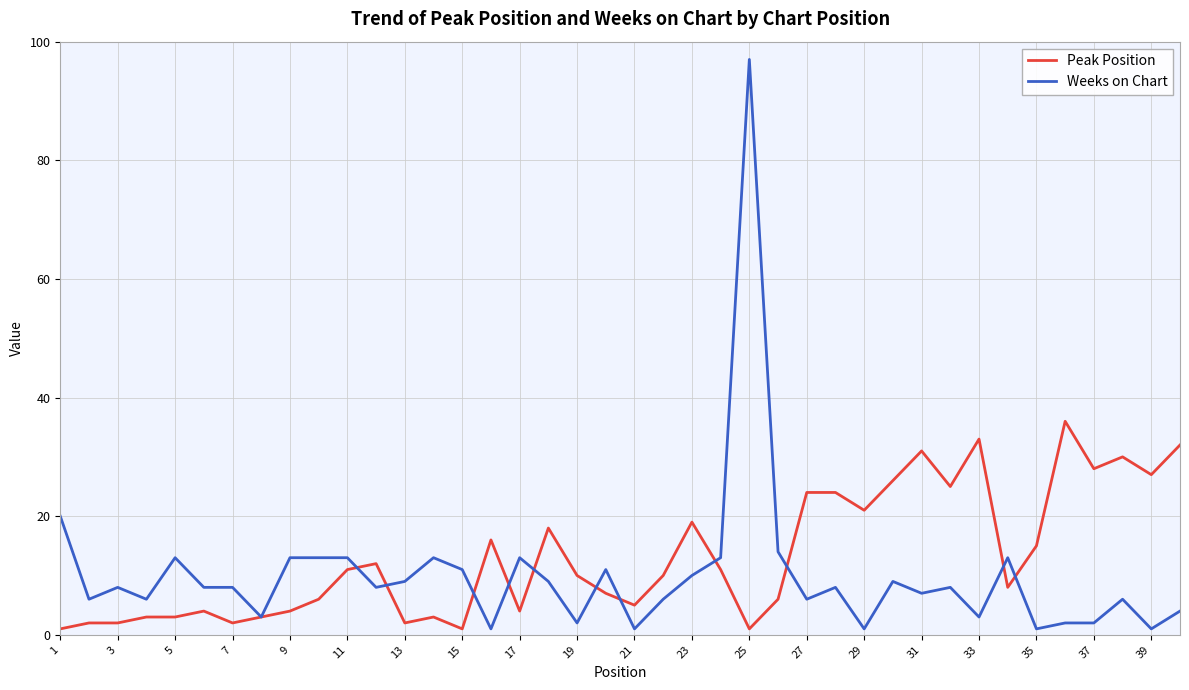

What is the maximum value for Weeks on Chart?

97